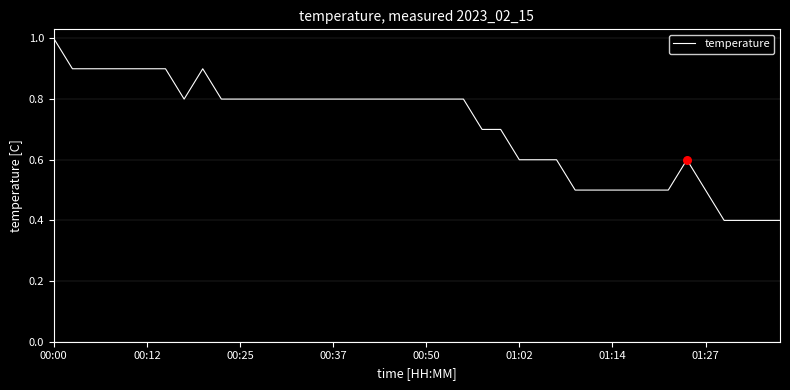

What is the minimum value shown in the chart?

0.4